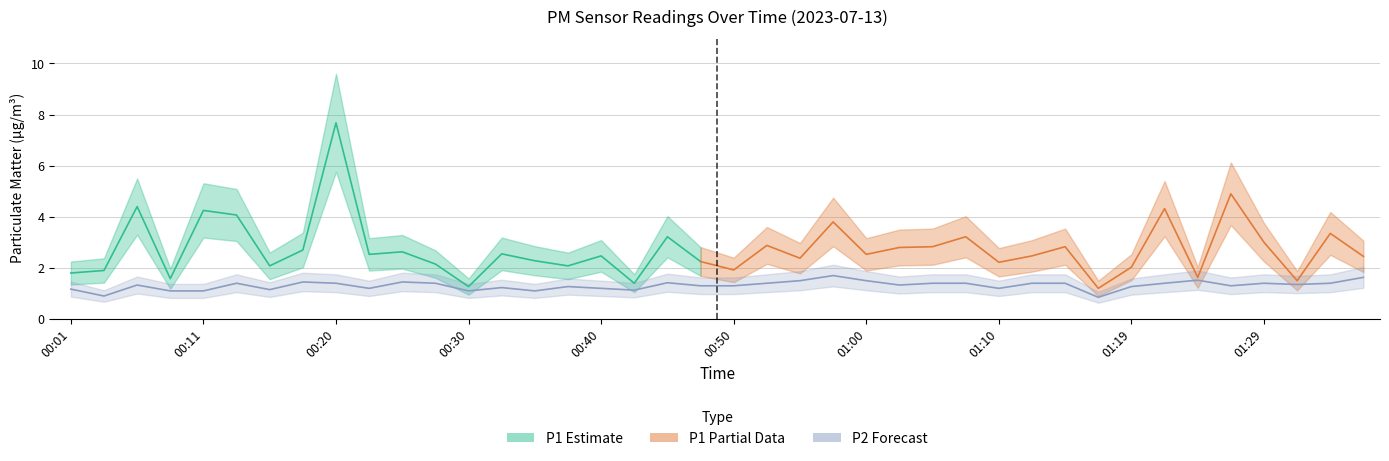

Where is the data nearest to the value 1?

00:03